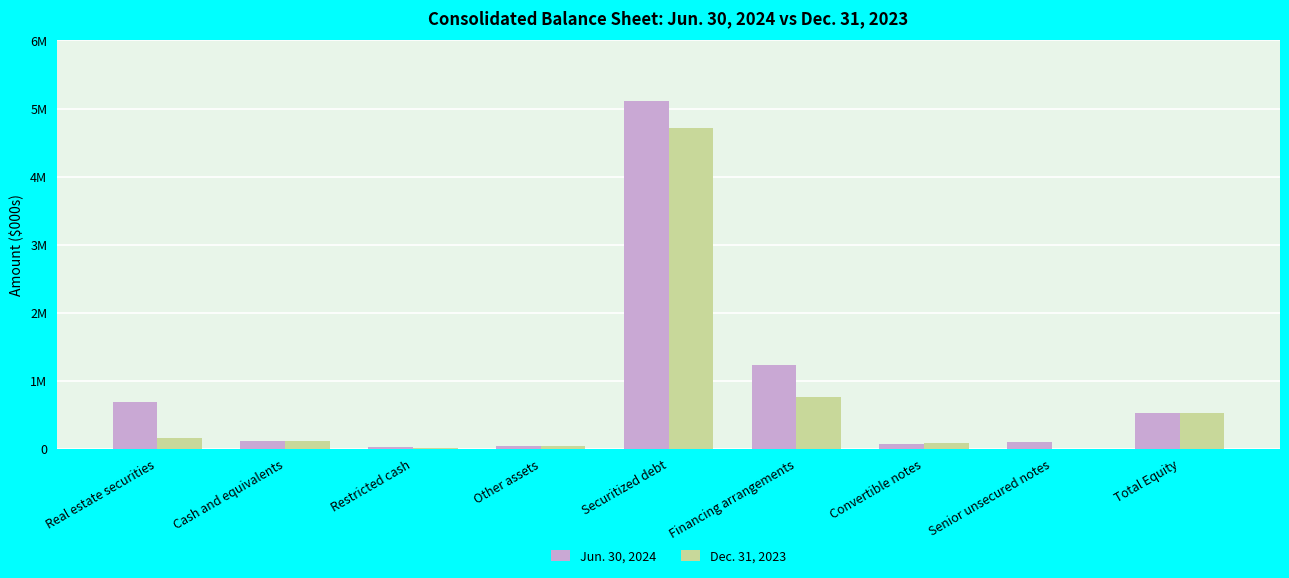

What are all the series names shown in the legend?

Jun. 30, 2024, Dec. 31, 2023